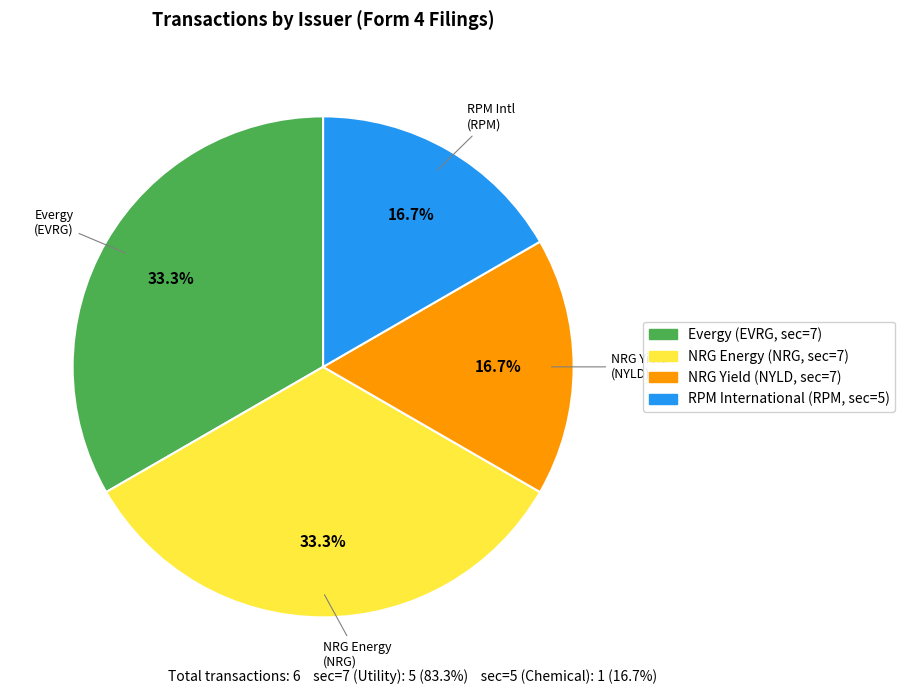

Is there a majority slice in this chart?

No